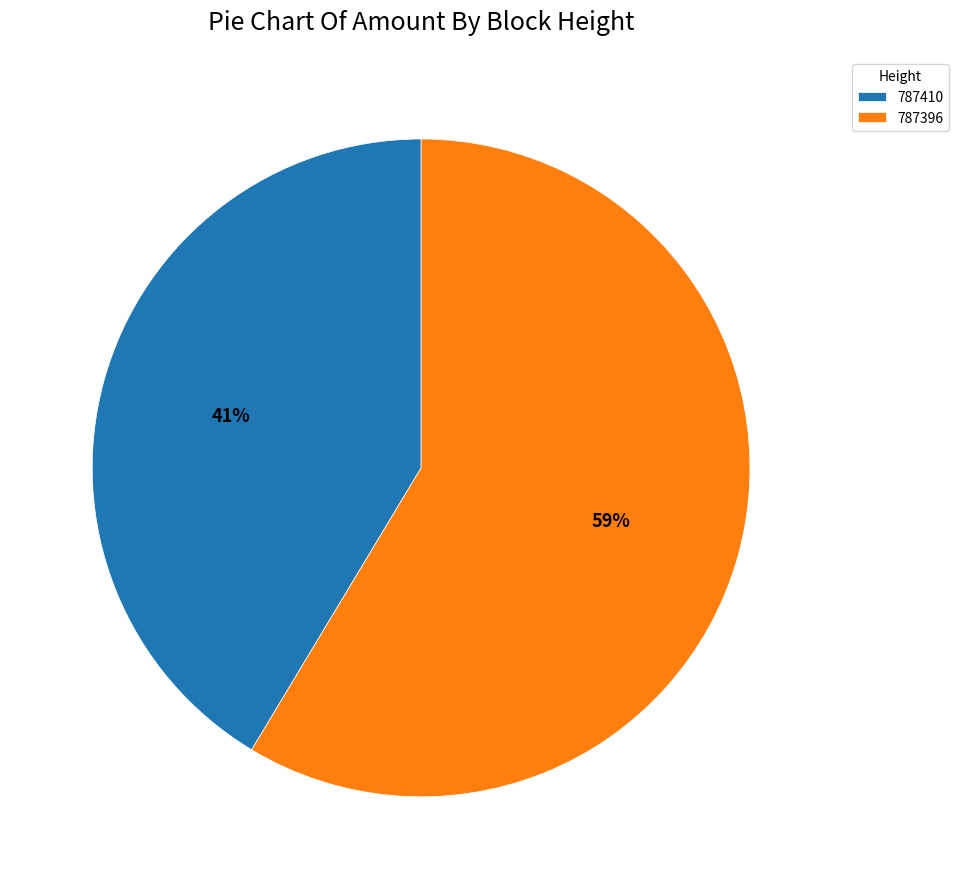

Is the sum of 787410 and 787396 greater than half?

Yes